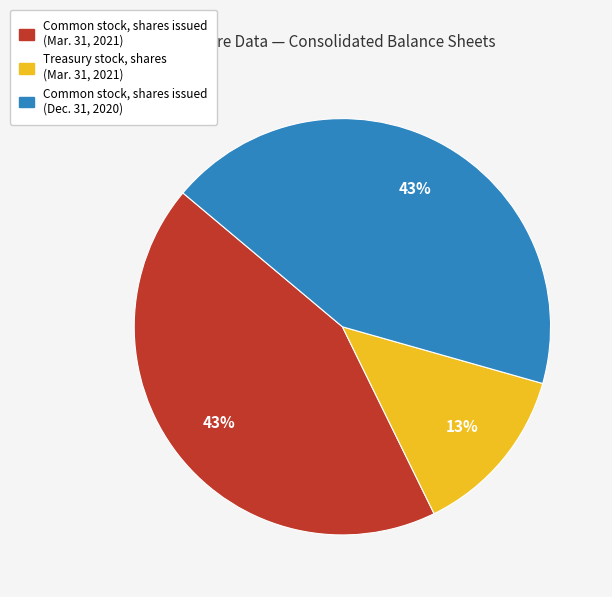

Which category has the smallest portion of the pie?

Treasury stock, shares (Mar. 31, 2021)